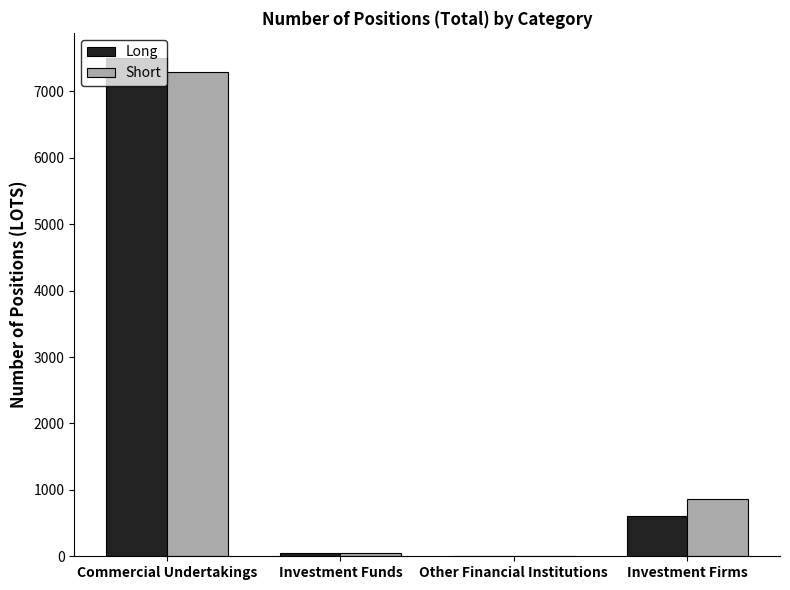

What is the sum of all Short values?

8211.0